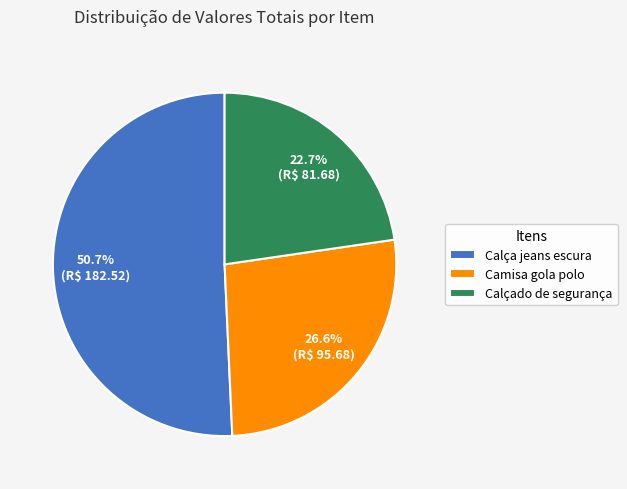

How many slices are in this pie chart?

3